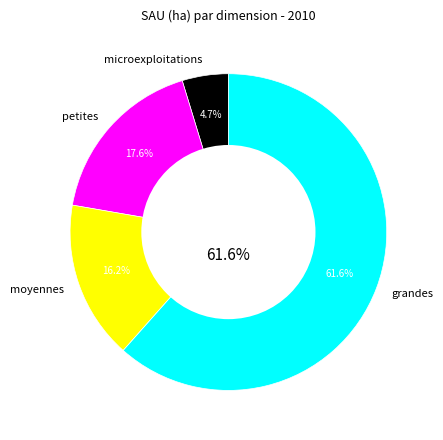

Is there any slice that represents more than half of the pie?

Yes